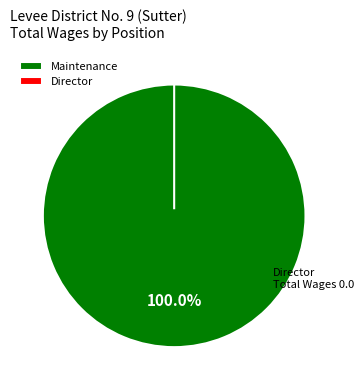

Which category has the smallest portion of the pie?

Director